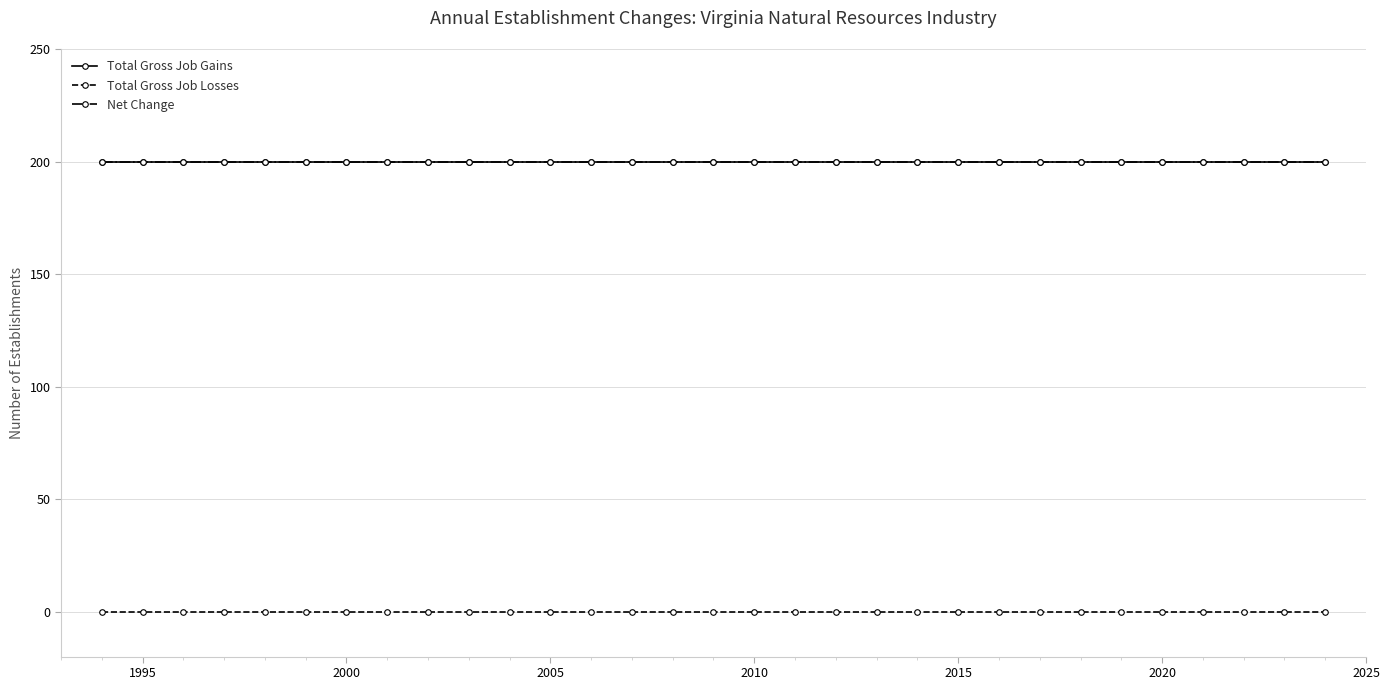

Does the chart have visible grid lines?

Yes